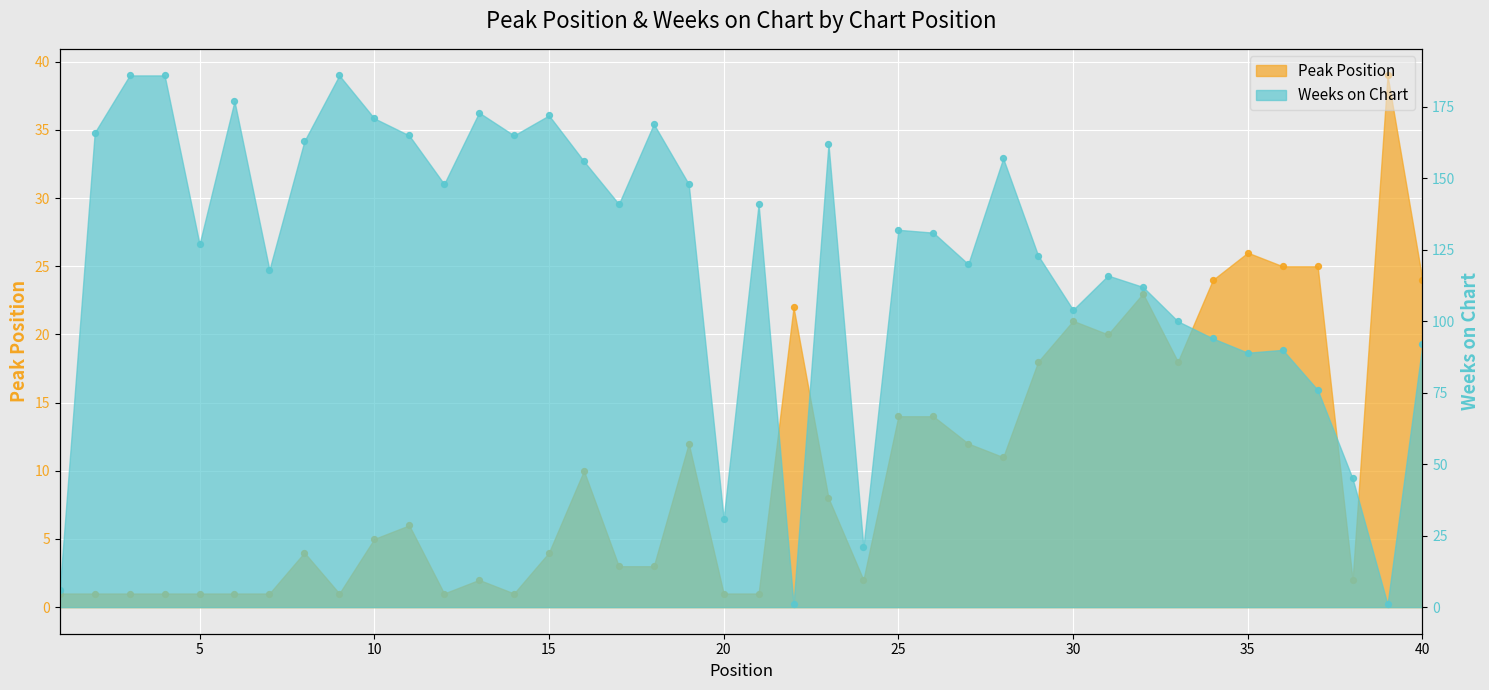

At how many categories does at least one series exceed 73?

34